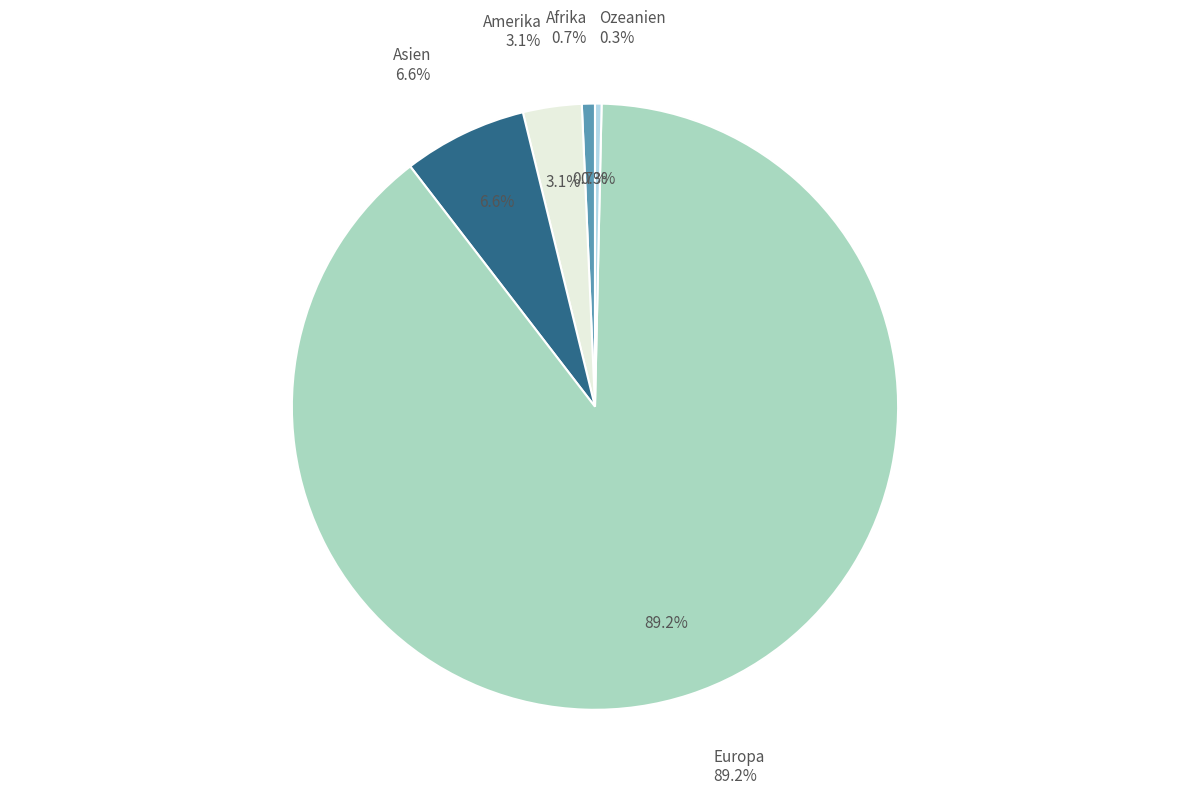

Count the number of slices in the pie.

5